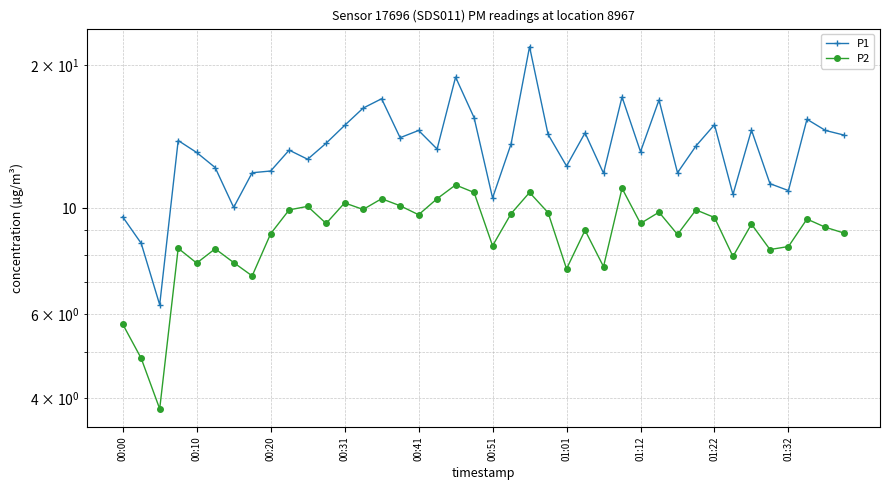

Is this an area chart (filled region under the line)?

No